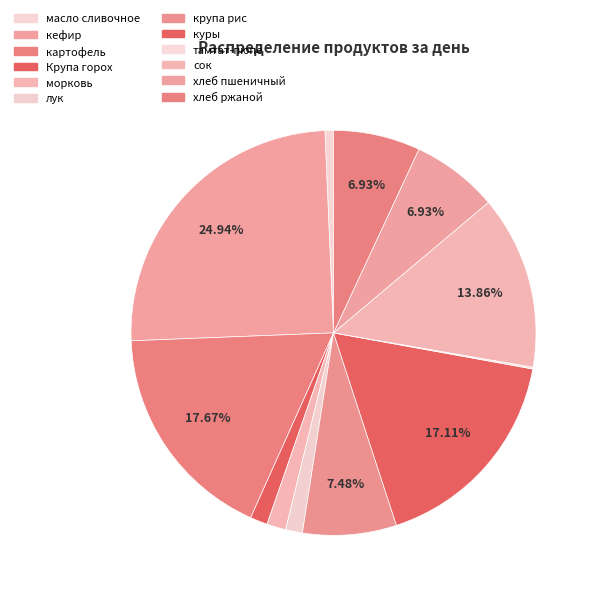

Does any single category account for the majority?

No